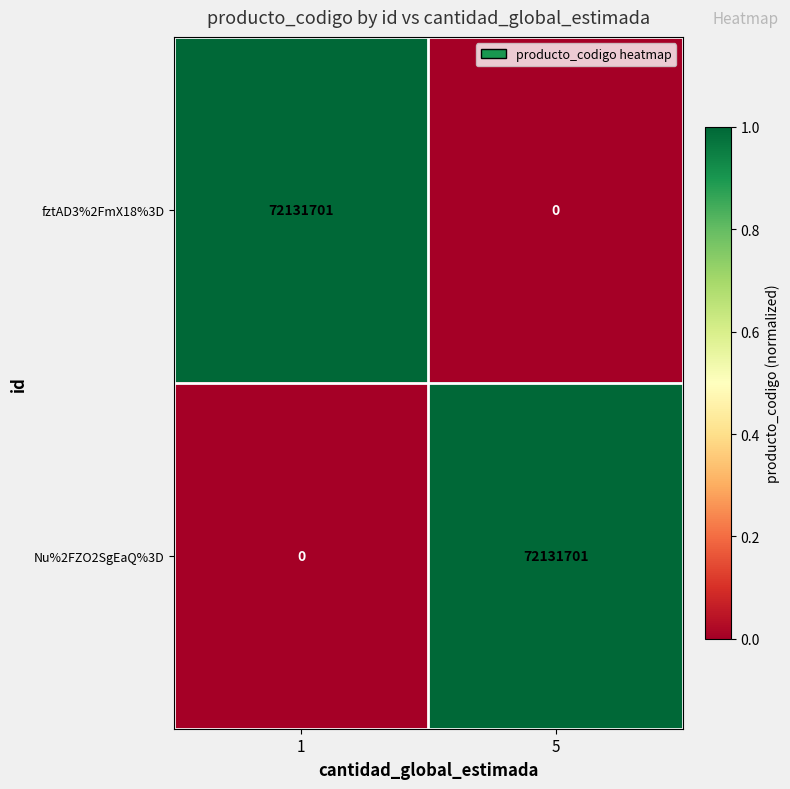

Rank the categories by fztAD3%2FmX18%3D value from lowest to highest.

5, 1